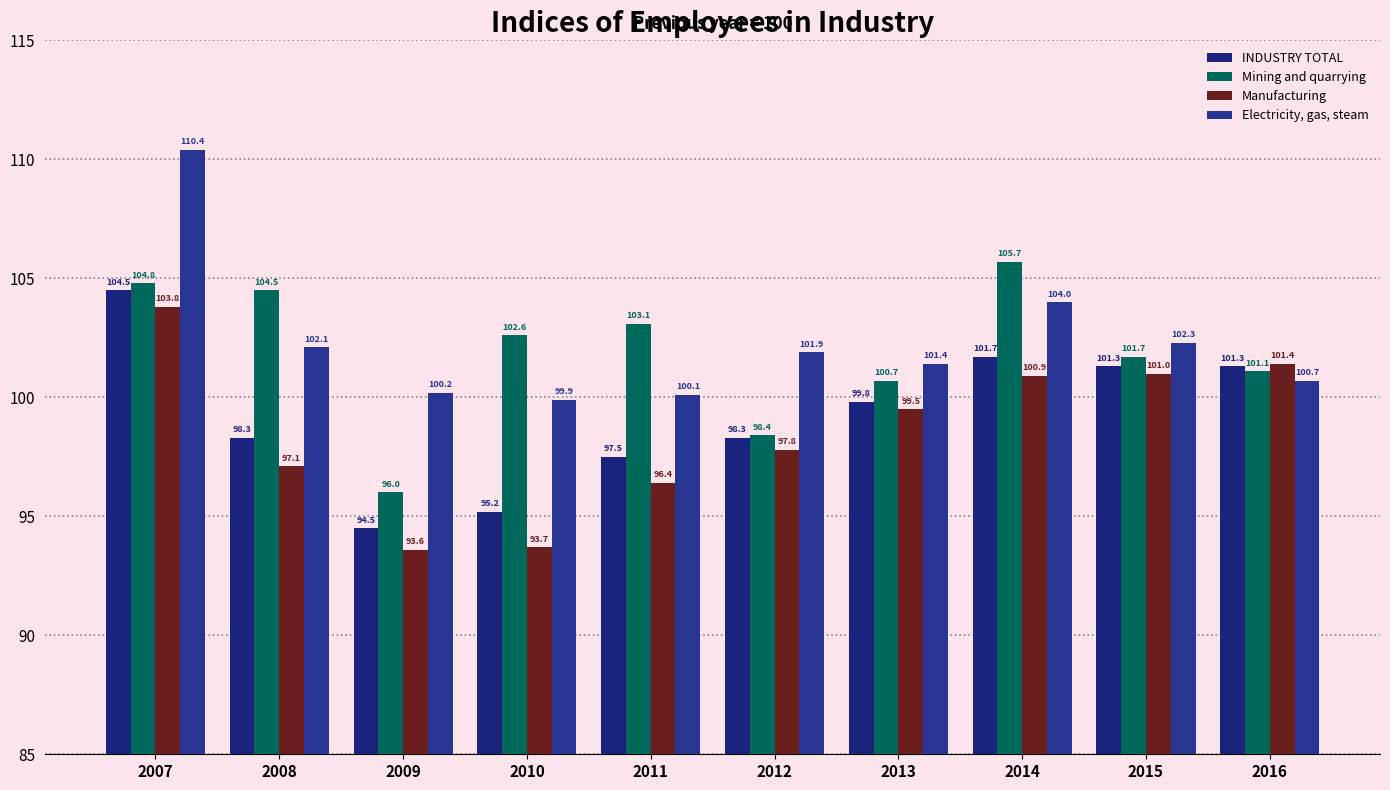

What is the spread (max minus min) of values at 2015?

1.3